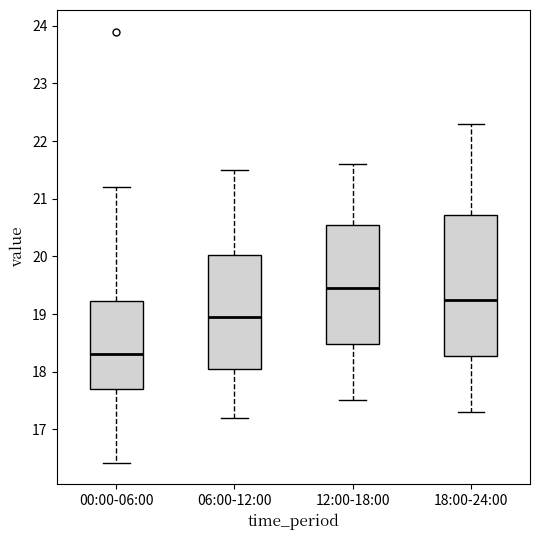

Reading left to right, transcribe this box plot: for each box, give where its median line is, the range the box spans, and where its two whiskers end, as read against the y-axis. The values are not printed on the chart, so give them approximately, as read against the axis.

00:00-06:00: median 18.3, box 17.7 to 19.2, whiskers 16.4 to 21.2
06:00-12:00: median 19.0, box 18.1 to 20.0, whiskers 17.2 to 21.5
12:00-18:00: median 19.5, box 18.5 to 20.6, whiskers 17.5 to 21.6
18:00-24:00: median 19.3, box 18.3 to 20.7, whiskers 17.3 to 22.3